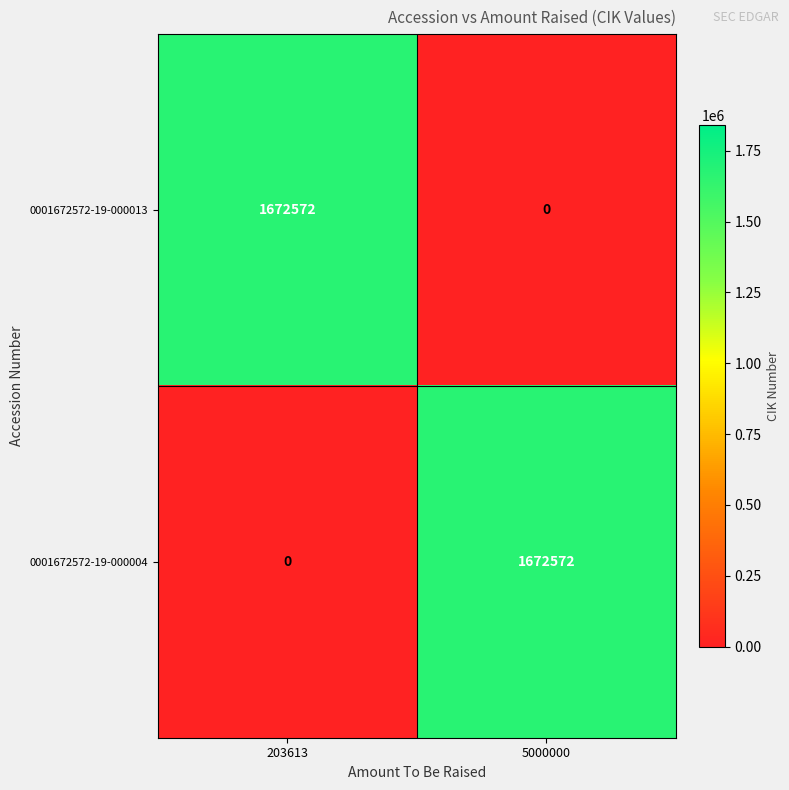

What is the maximum value shown in the chart?

1672572